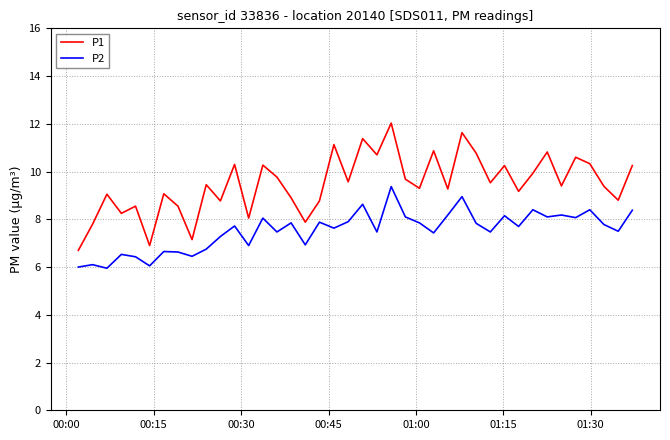

True or false: P1 and P2 cross at least once.

False